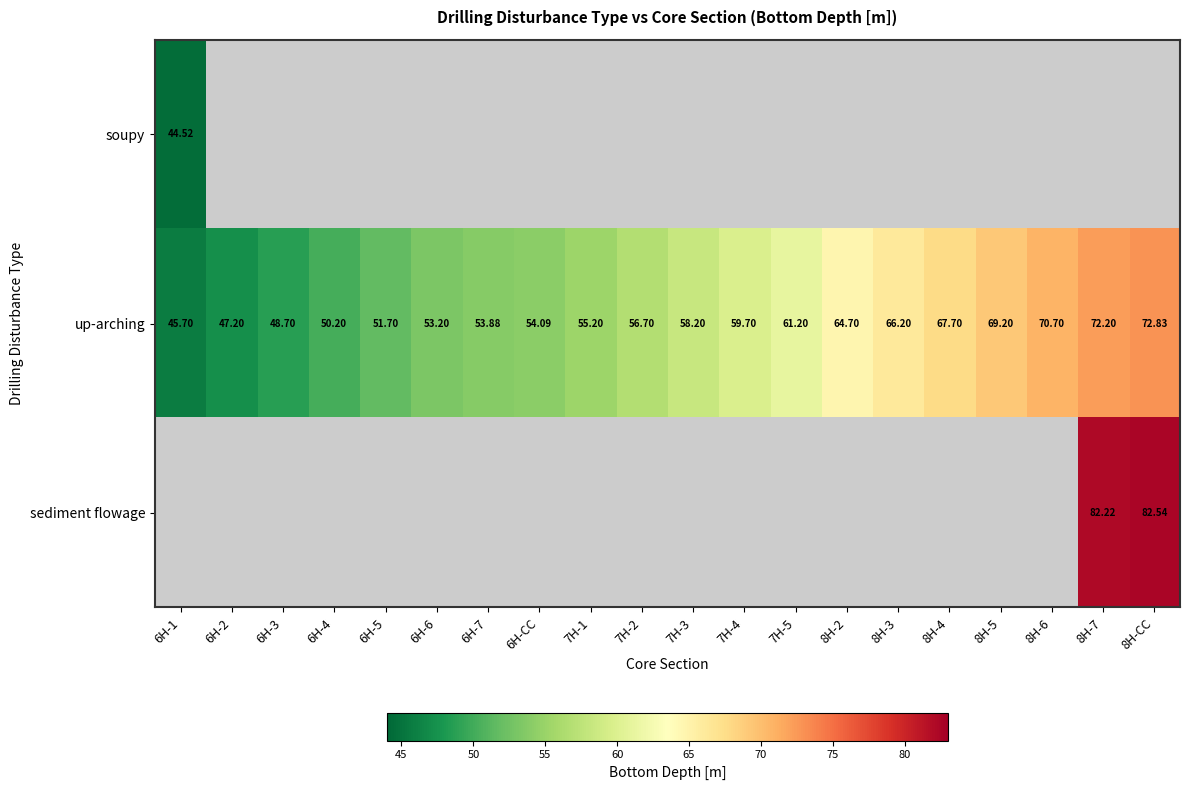

How many data points in up-arching are less than 58?

10